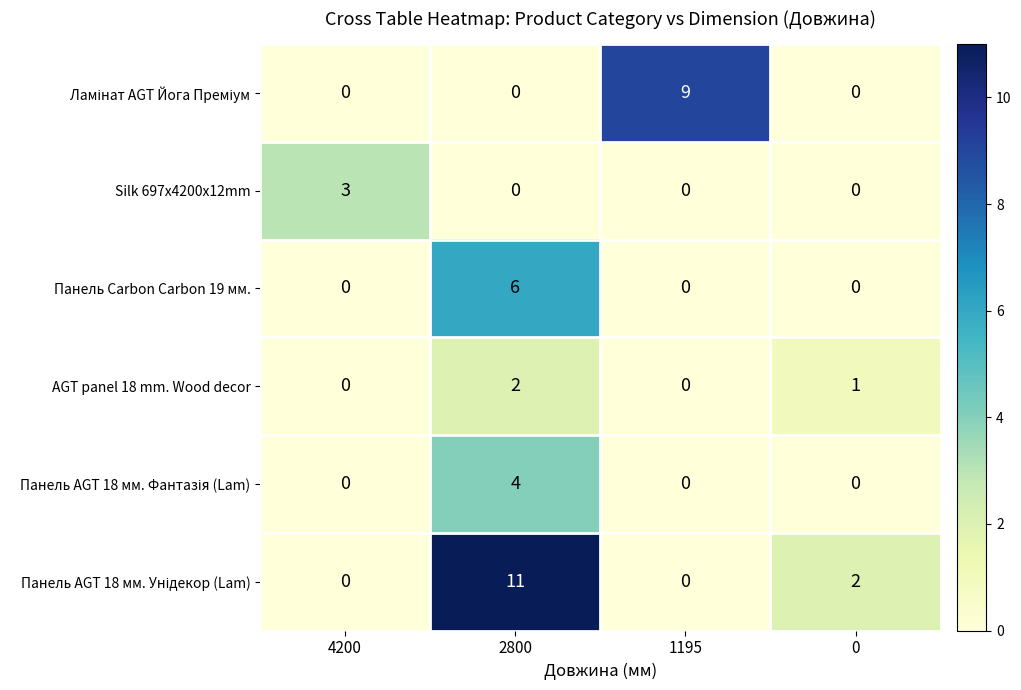

What is the total value across all series at 0?

3